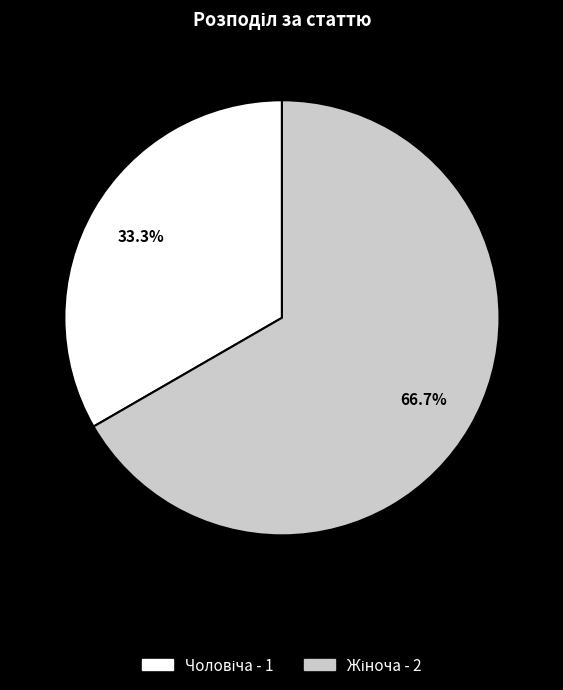

Does any single category account for the majority?

Yes